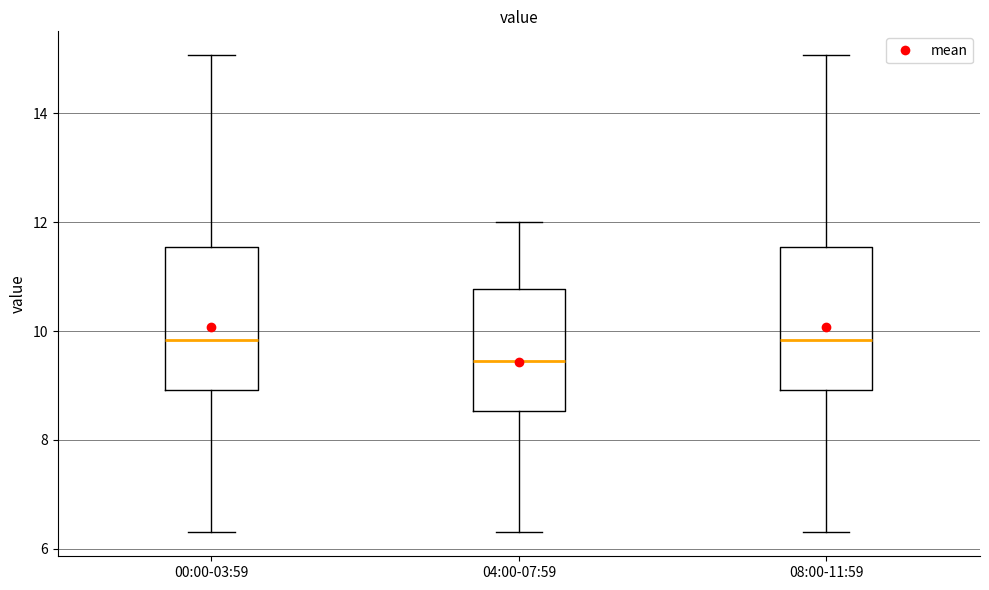

Reading left to right, transcribe this box plot: for each box, give where its median line is, the range the box spans, and where its two whiskers end, as read against the y-axis. The values are not printed on the chart, so give them approximately, as read against the axis.

00:00-03:59: median 9.8, box 9.0 to 11.6, whiskers 6.4 to 15.0
04:00-07:59: median 9.4, box 8.6 to 10.8, whiskers 6.4 to 12.0
08:00-11:59: median 9.8, box 9.0 to 11.6, whiskers 6.4 to 15.0